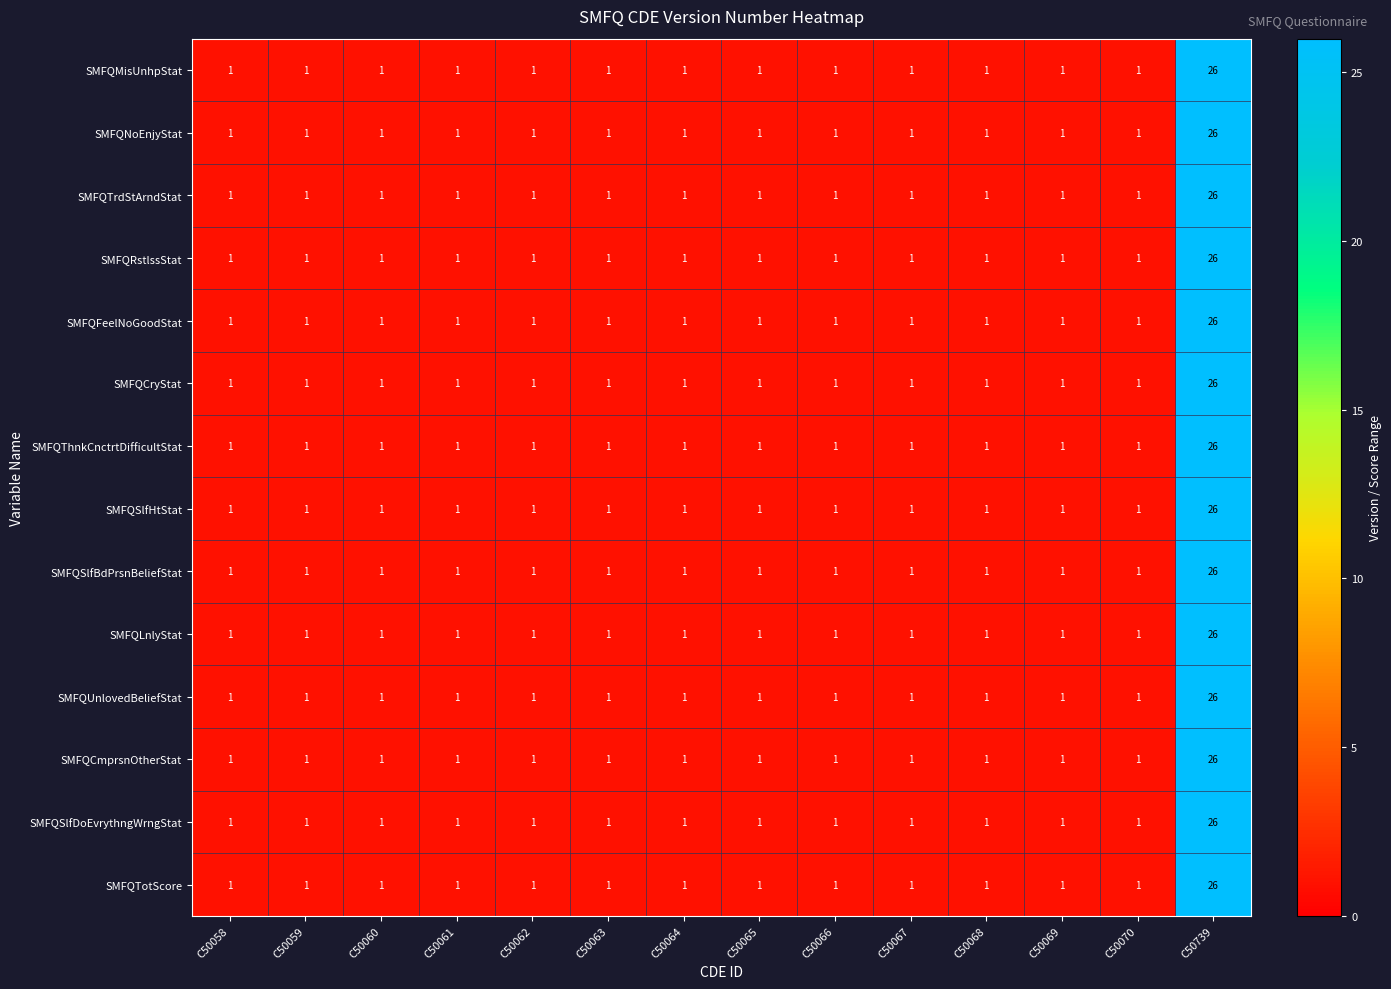

True or false: SMFQTotScore has a value of 1 at C50058.

True